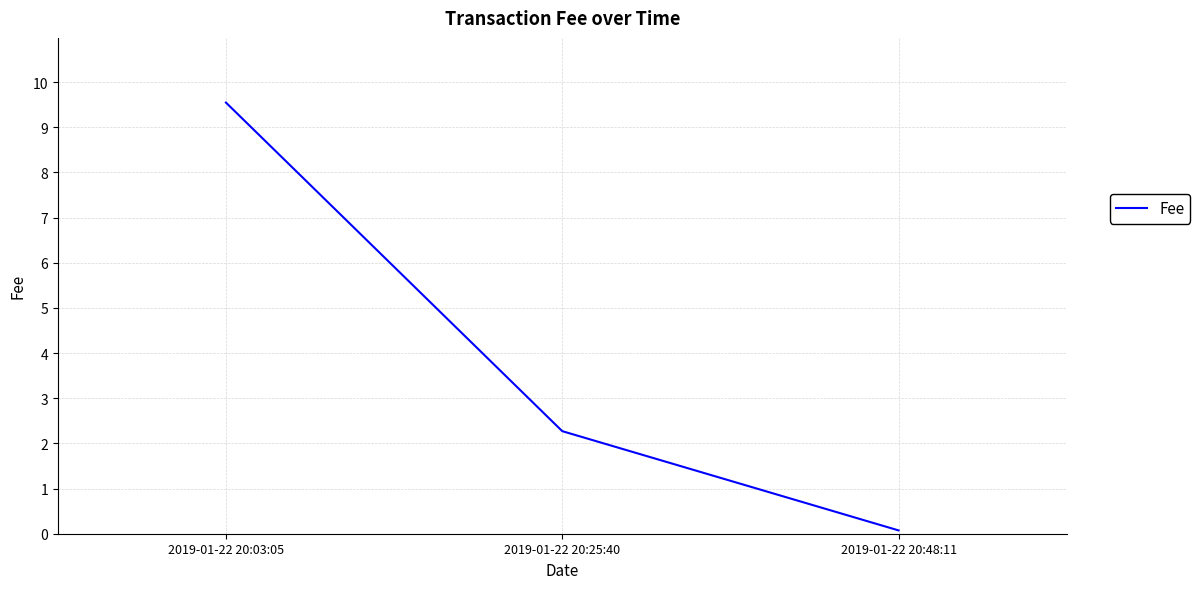

Reading right to left, list all the values displayed in this chart.

2019-01-22 20:48:11=0.1	2019-01-22 20:25:40=2.3	2019-01-22 20:03:05=9.5